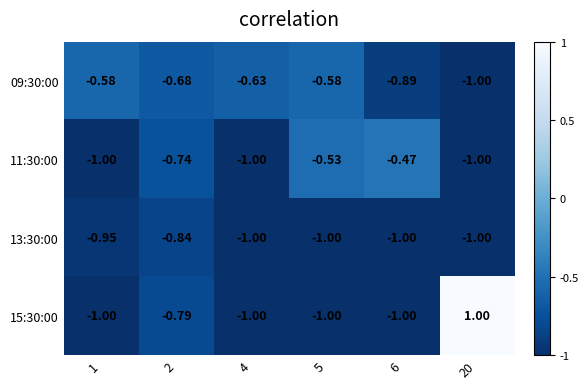

Which series has the largest range (max minus min)?

15:30:00